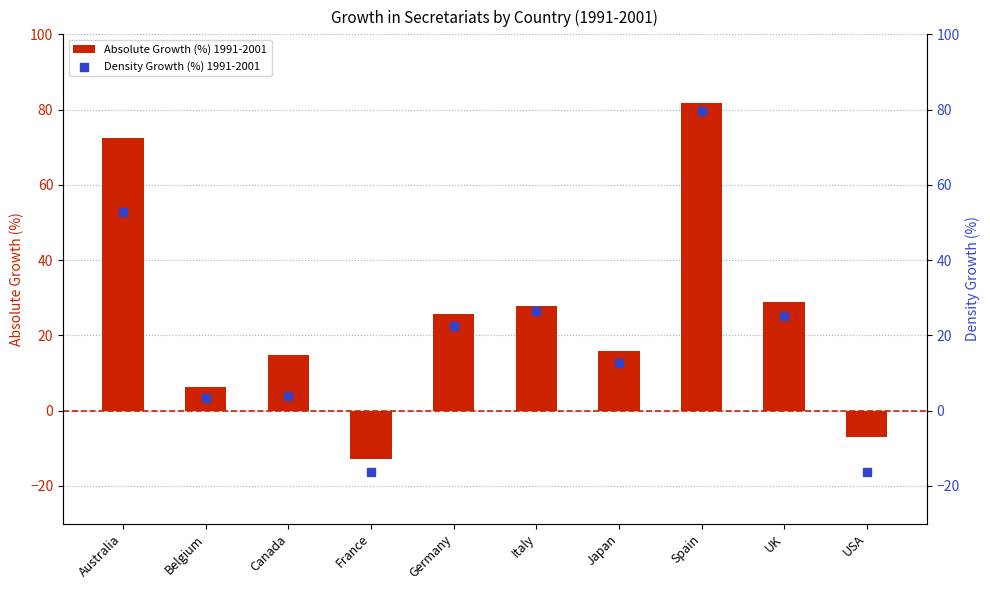

At how many categories does at least one series exceed 43?

2